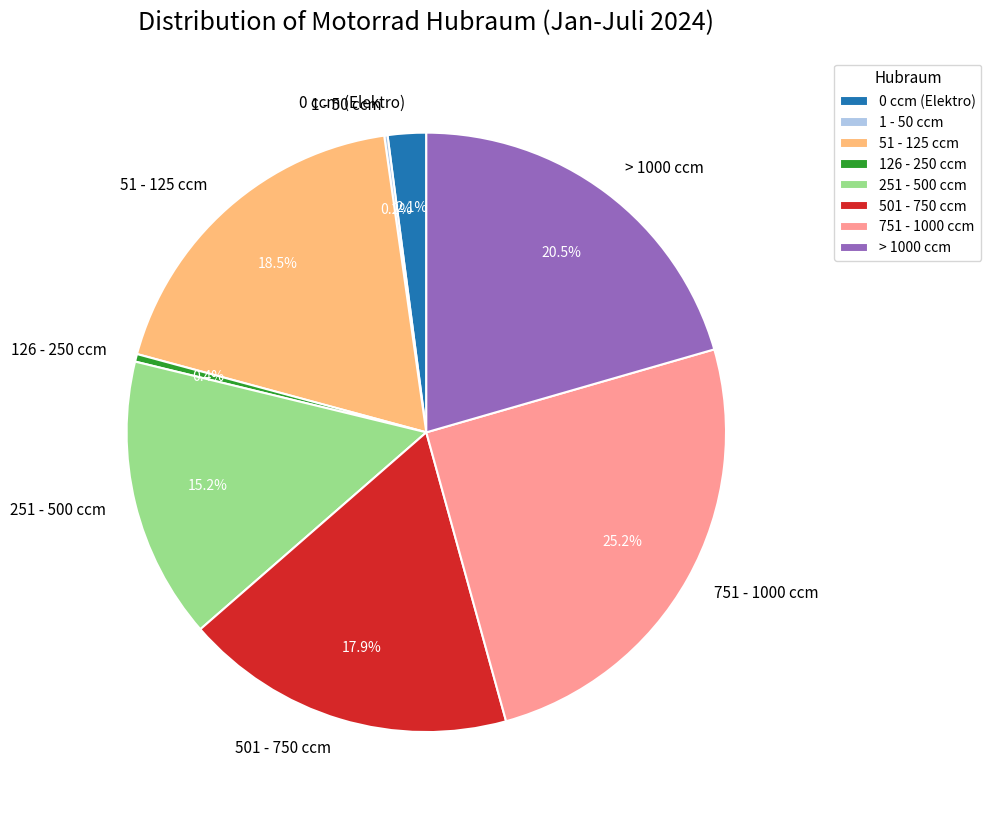

Approximately how many times larger is the value at > 1000 ccm compared to 51 - 125 ccm?

1.1